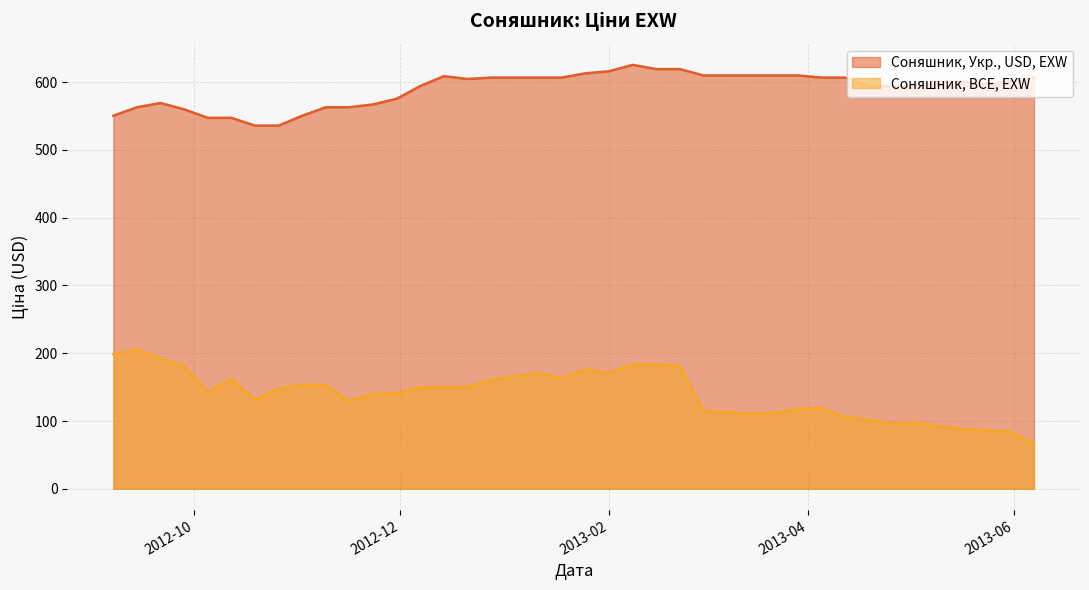

List the series in order of their peak value, highest first.

Соняшник, Укр., USD, EXW, Соняшник, BCE, EXW